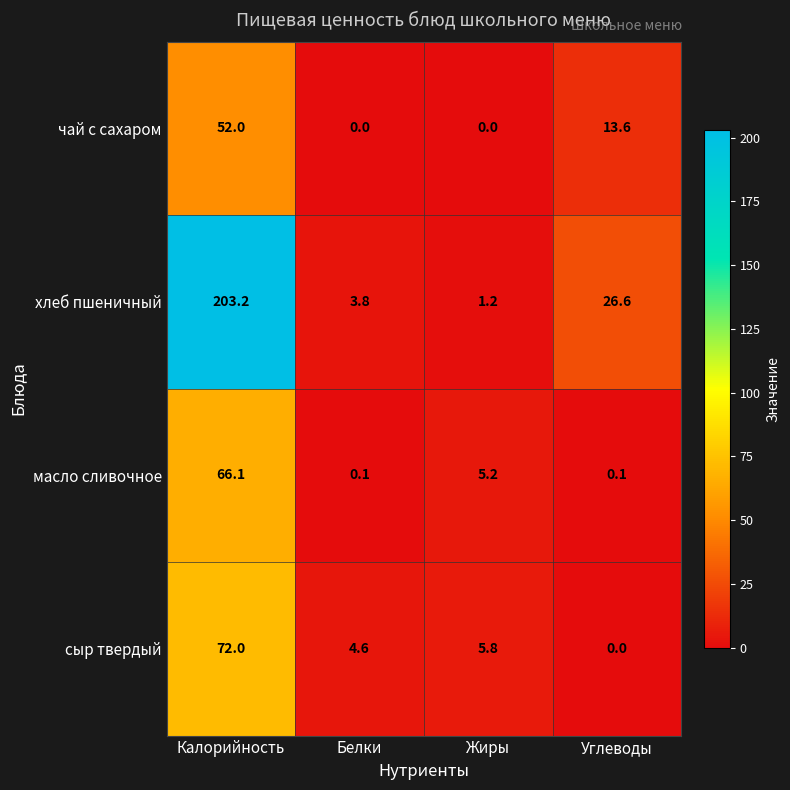

What is the spread (max minus min) of values at Жиры?

5.8